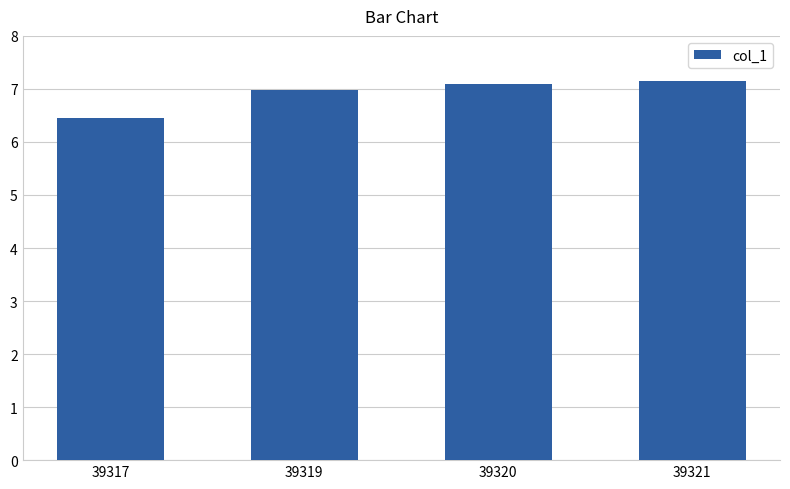

What is the smallest value displayed?

6.5